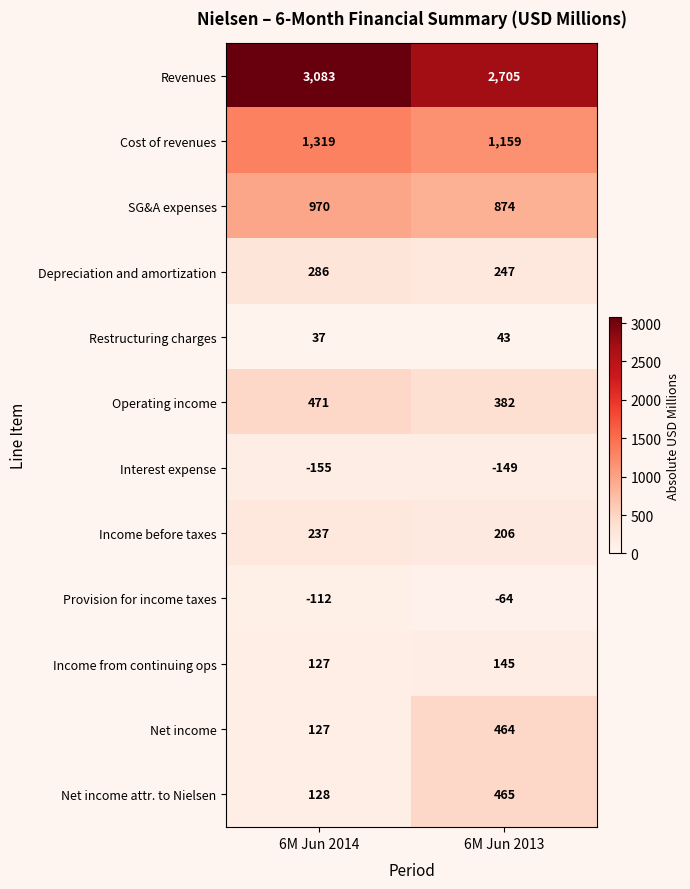

List the series in order of their peak value, lowest first.

Interest expense, Provision for income taxes, Restructuring charges, Income from continuing ops, Income before taxes, Depreciation and amortization, Net income, Net income attr. to Nielsen, Operating income, SG&A expenses, Cost of revenues, Revenues